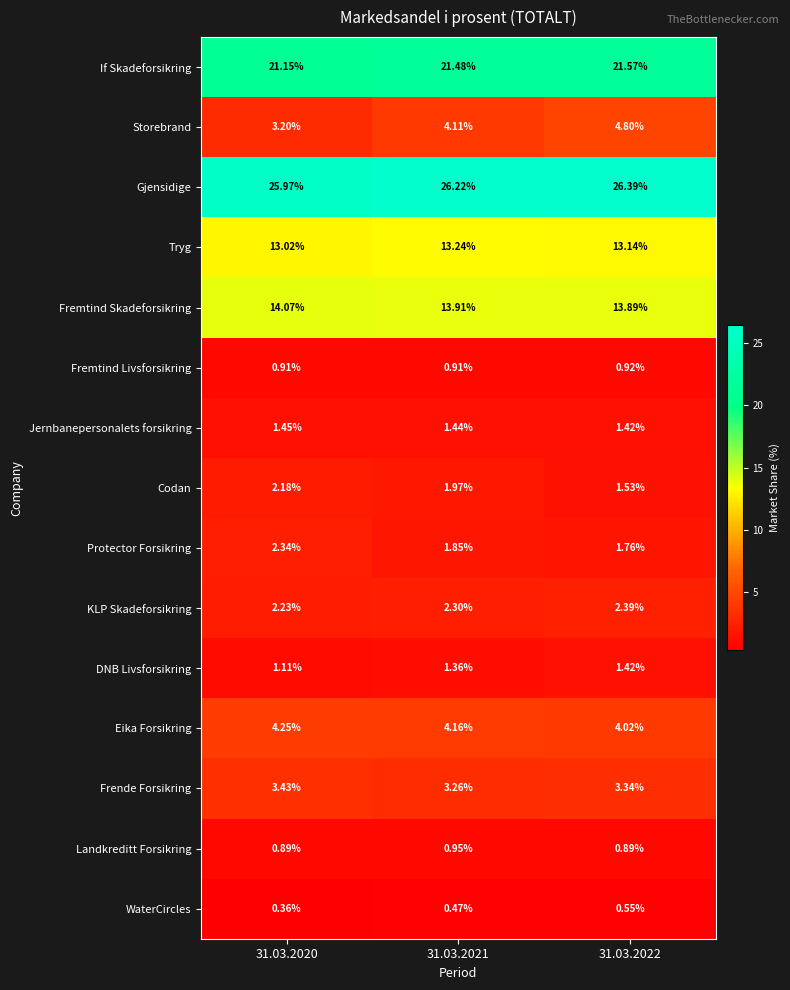

Between 31.03.2021 and 31.03.2022, which series saw the biggest shift?

Storebrand